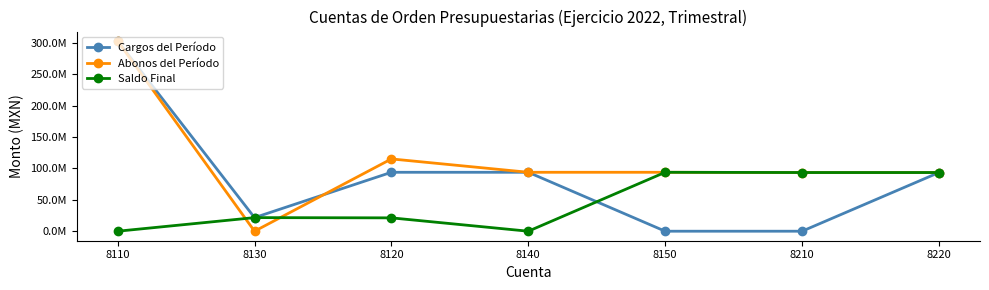

What is the difference between the second highest and second lowest values in the Saldo Final series?

93437801.0